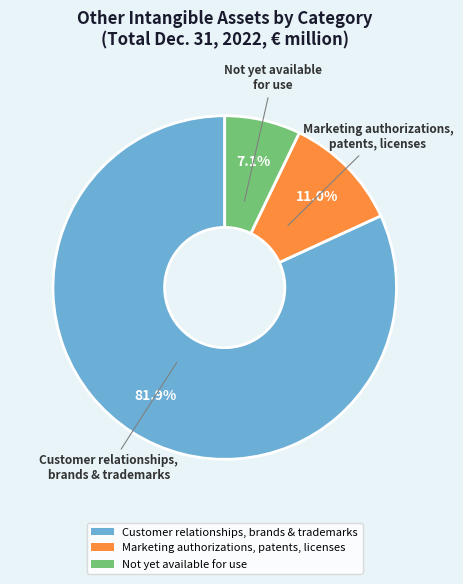

Rank the categories by value from lowest to highest.

Not yet available for use, Marketing authorizations, patents, licenses, Customer relationships, brands & trademarks